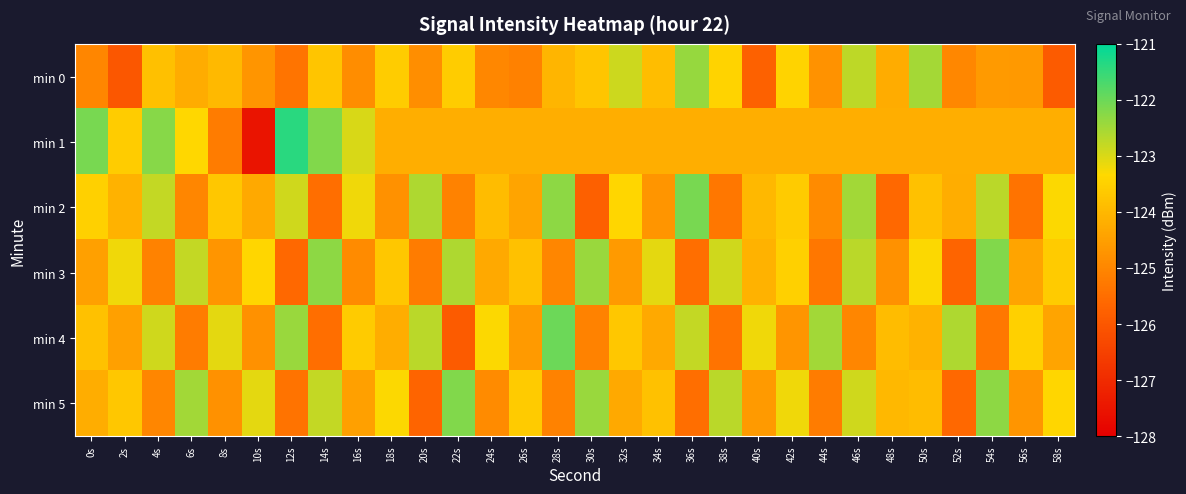

Which series has the widest spread of values?

min 1